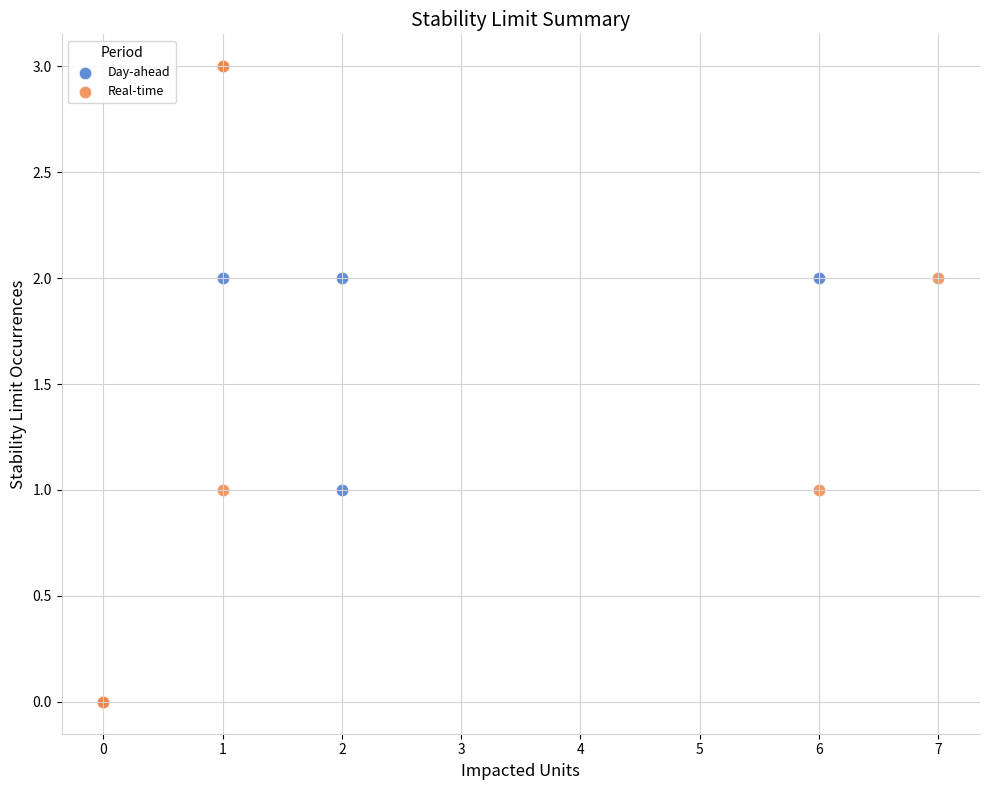

Which series has the widest spread of Y values?

Real-time